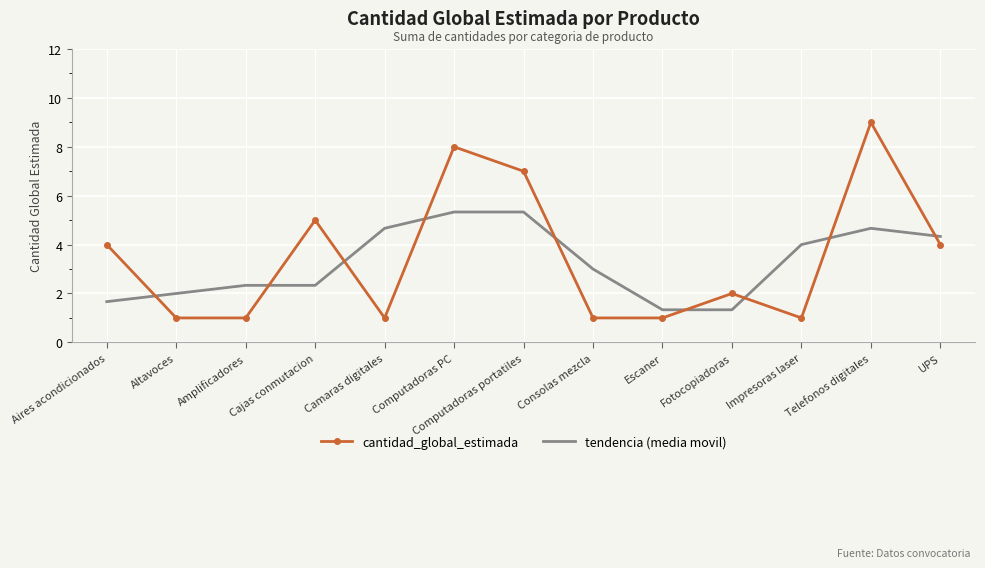

What is the maximum value shown in the chart?

9.0